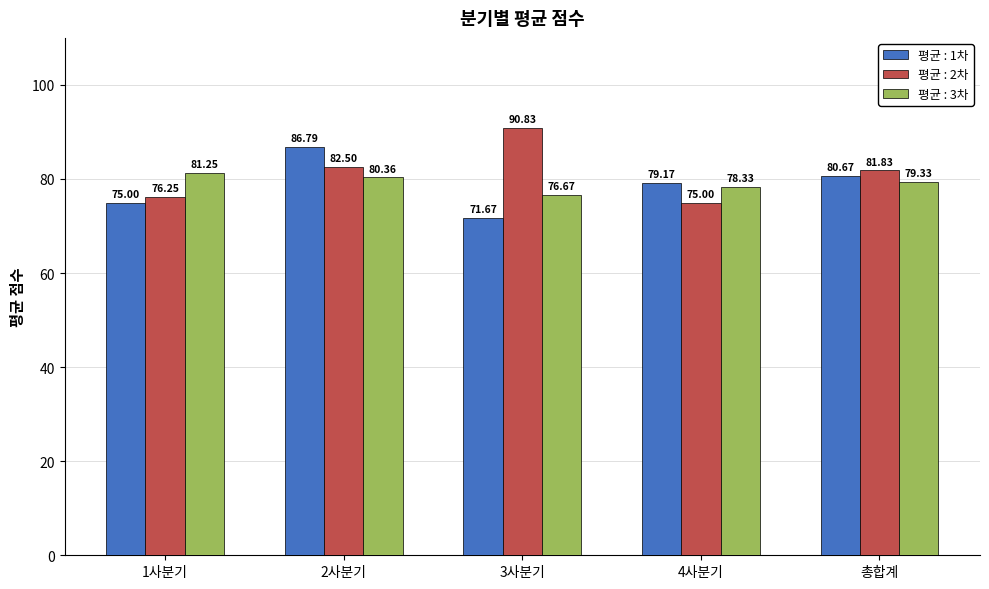

What is the average value of the 평균 : 3차 series?

79.2